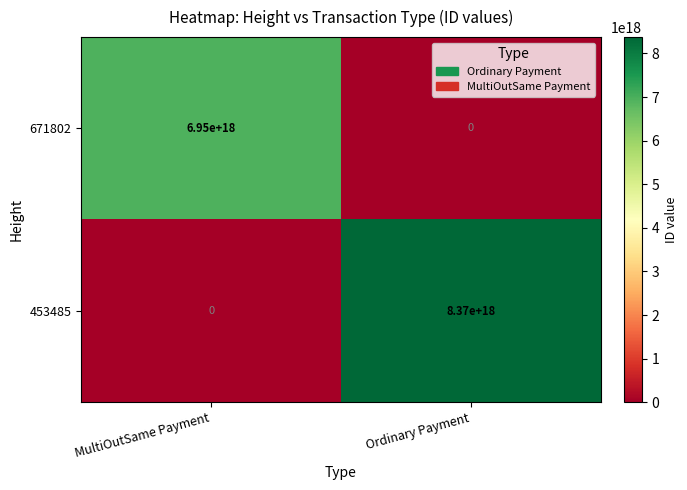

Where is 453485 nearest to the value 4185000000000000000?

MultiOutSame Payment